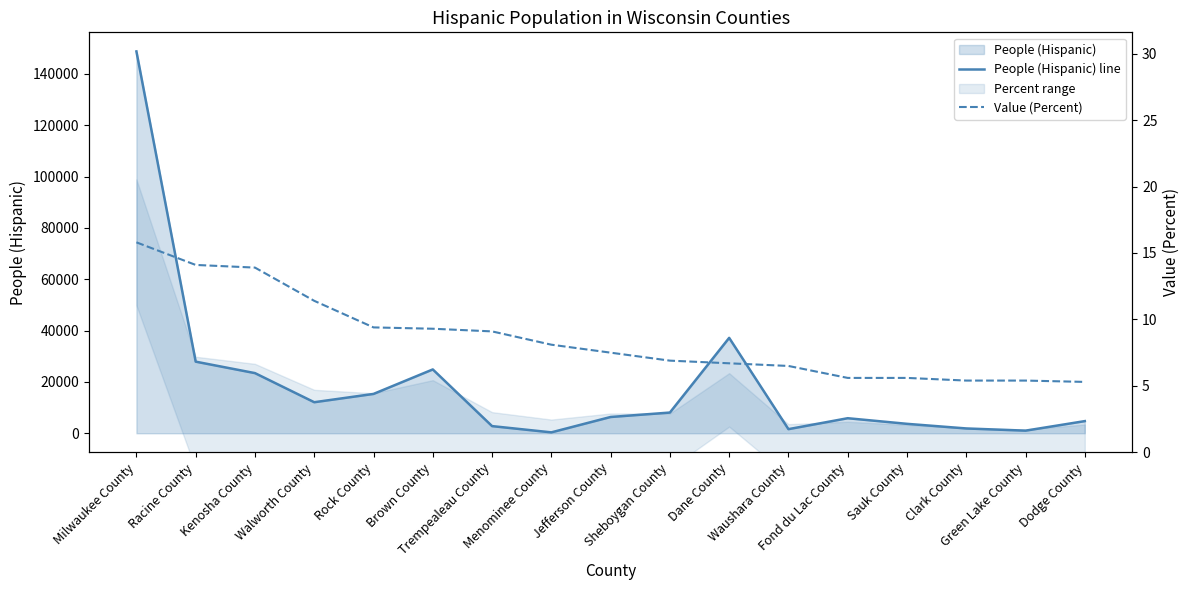

Where is People (Hispanic) line nearest to the value 74556?

Dane County